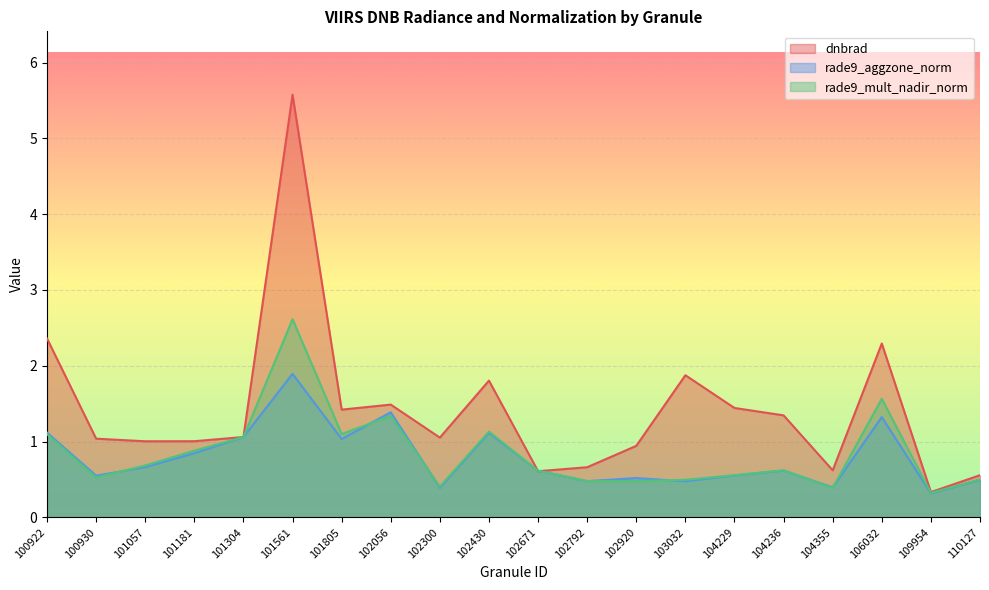

Which series has the widest spread of values?

dnbrad